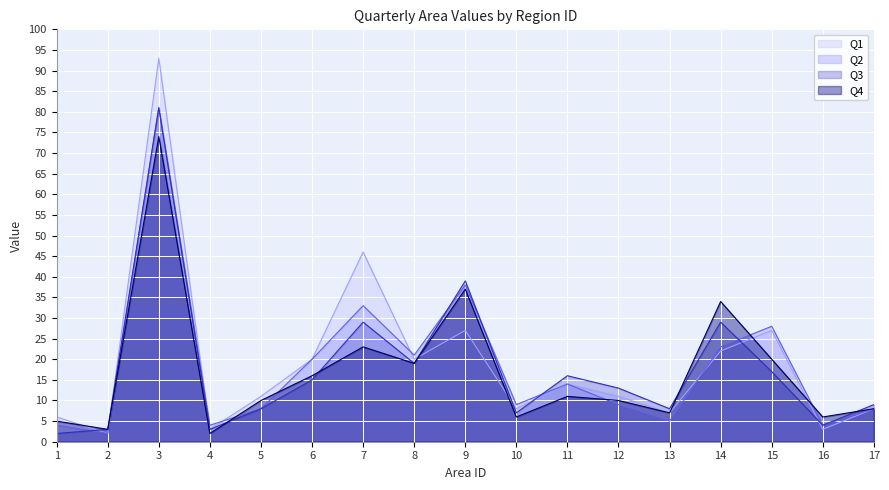

Rank the series by their average value, from lowest to highest.

Q4, Q3, Q2, Q1